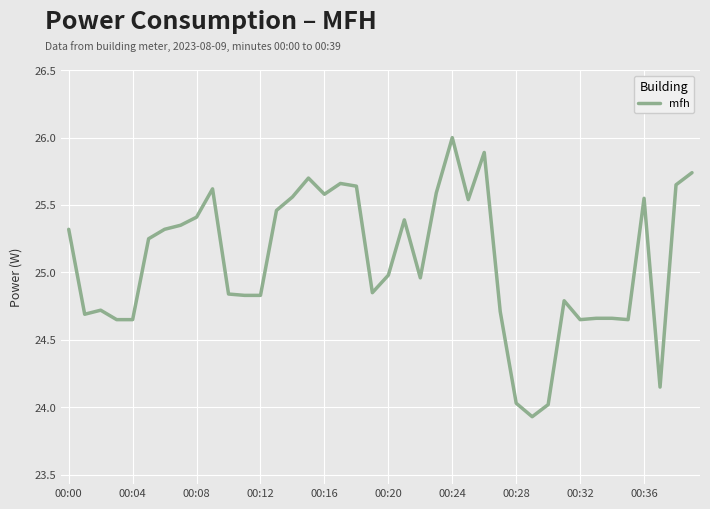

What is the minimum value shown in the chart?

23.9